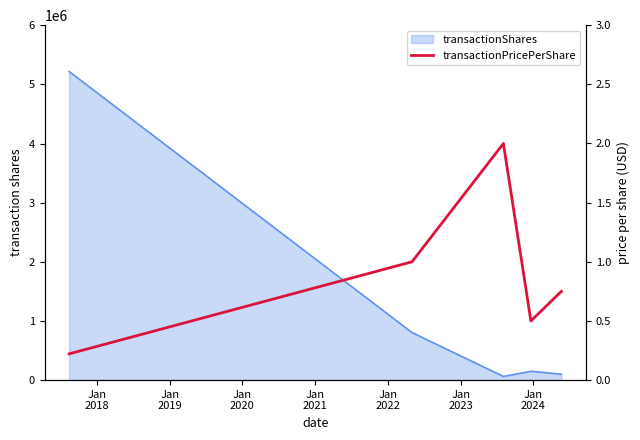

Reading left to right, extract all data points from this chart.

0.2	1.0	2.0	0.5	0.8